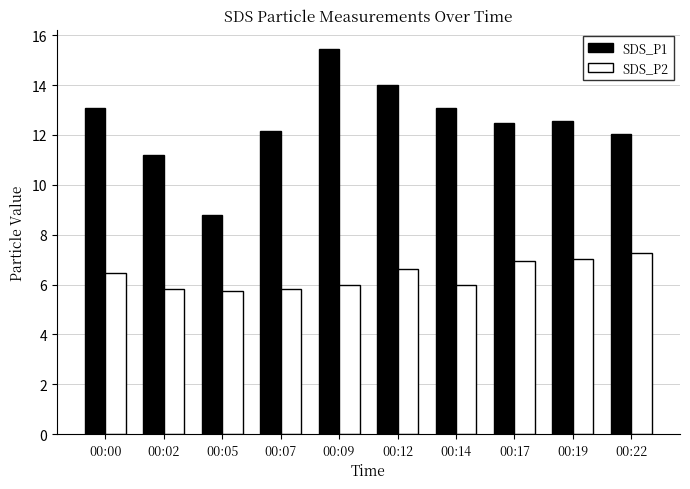

Which category has the highest value in the SDS_P1 series?

00:09